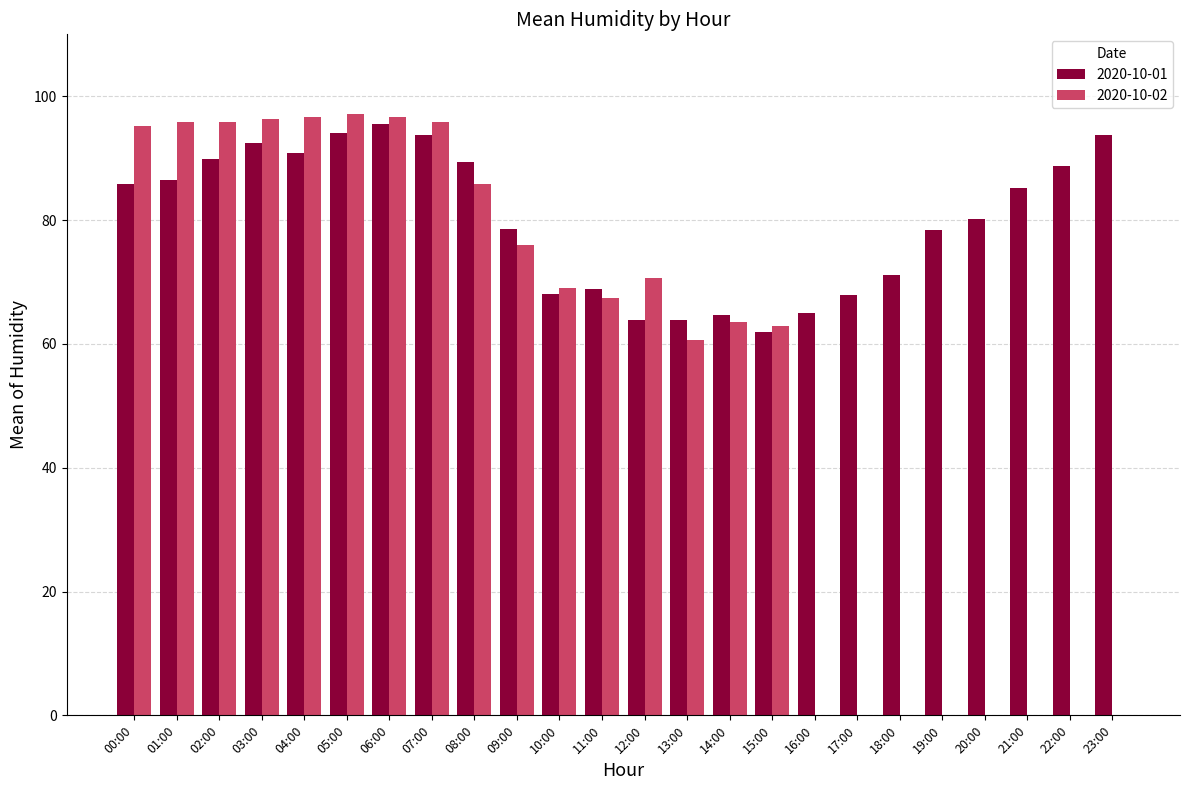

At which label is 2020-10-02 closest to 48?

13:00